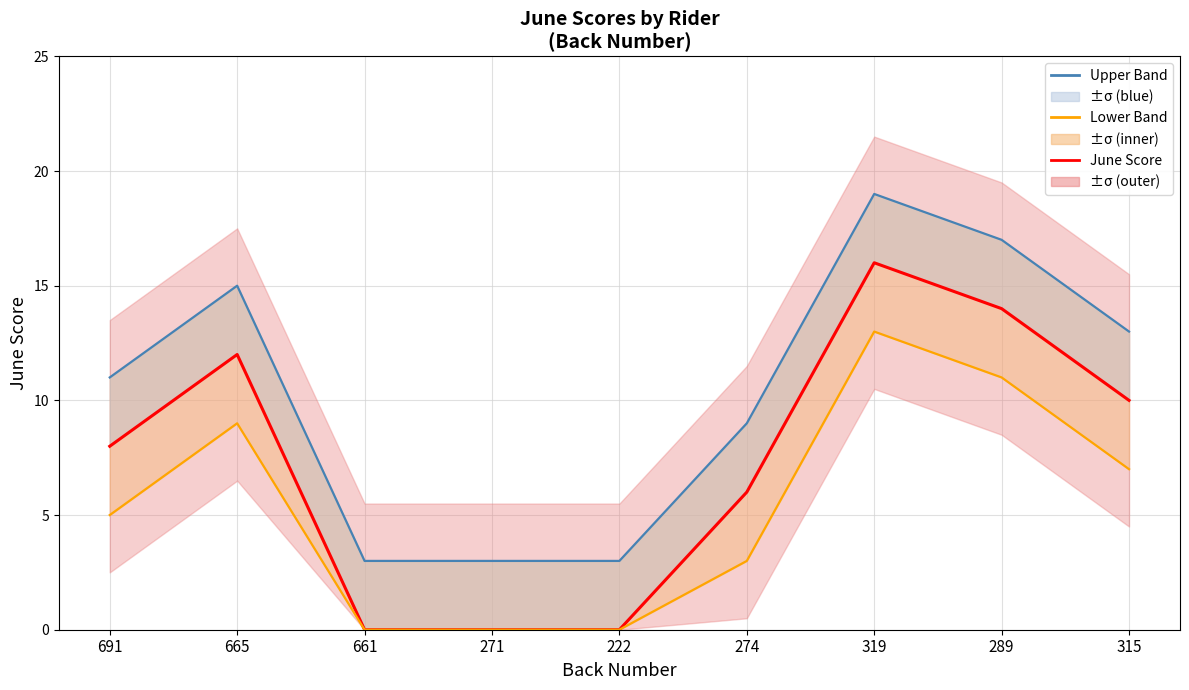

At which label does June Score first exceed 8?

665